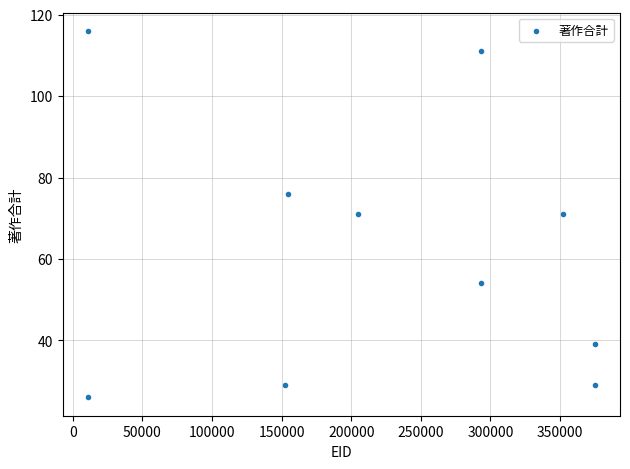

What is the average X value?

222124